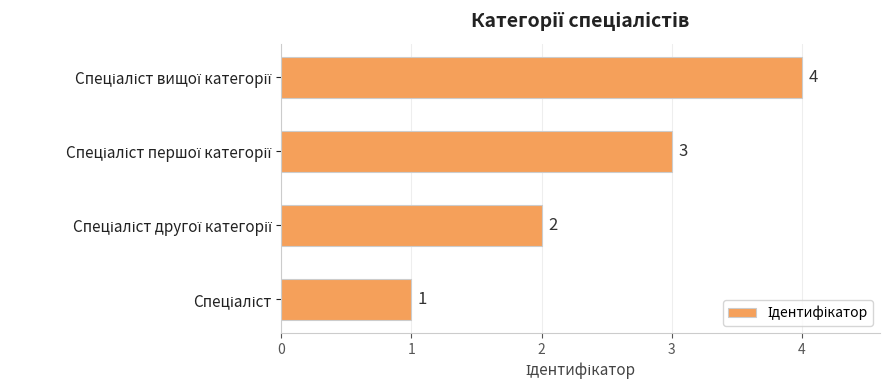

What is the sum of all values?

10